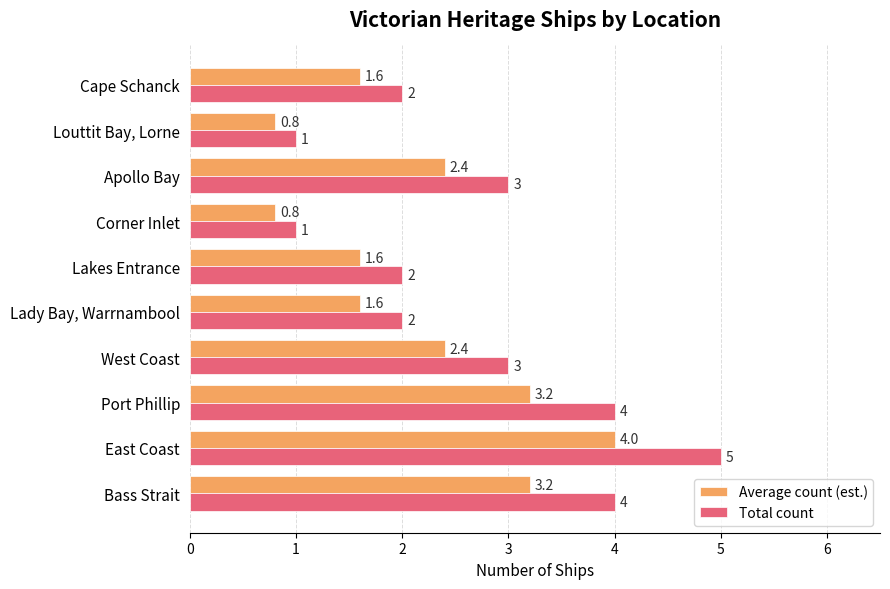

How many Total count values are between 2 and 4?

7